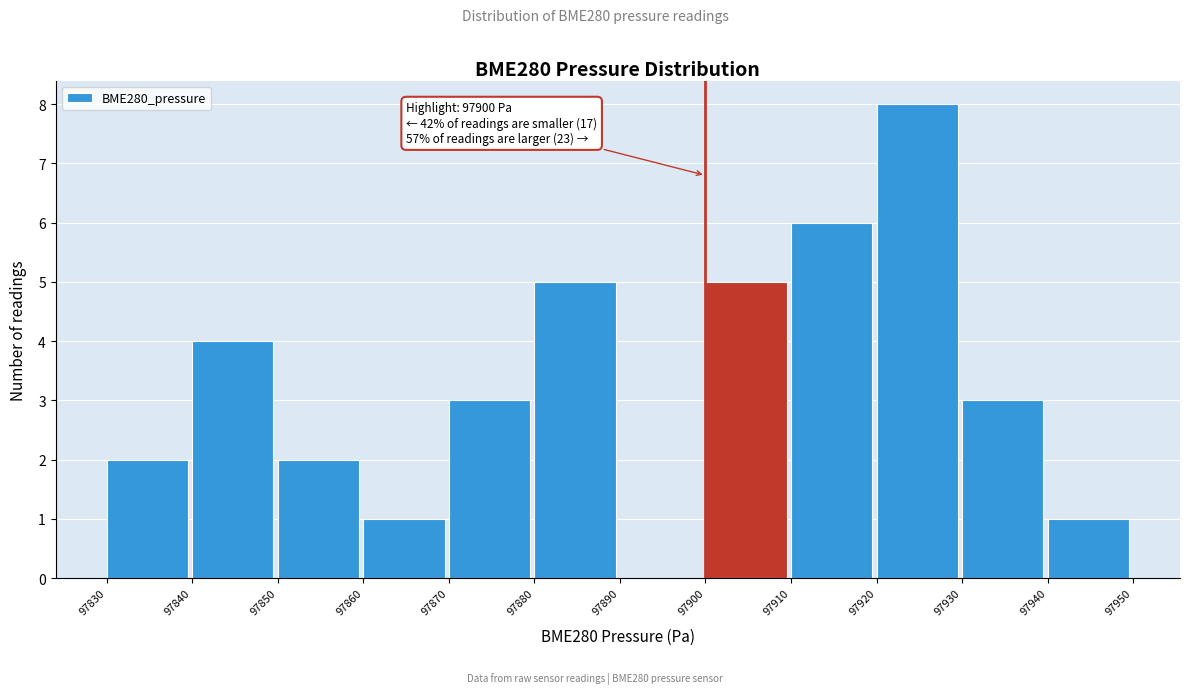

Over which range of the x-axis is the bar tallest?

97920 to 97930